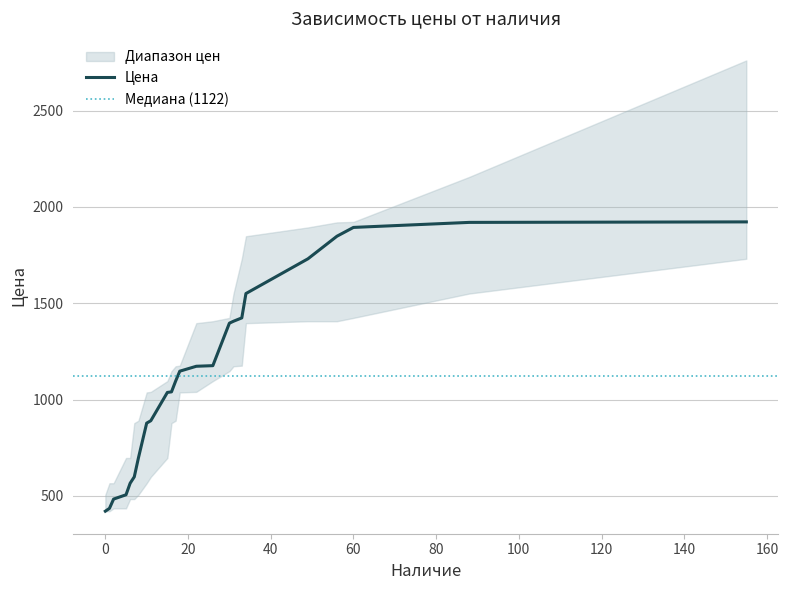

Reading right to left, list all the values displayed in this chart.

Цена: 155=1922.6	88=1920.0	60=1894.0	56=1848.1	49=1731.1	34=1550.7	33=1424.2	31=1406.9	30=1396.9	26=1176.3	22=1173.2	18=1147.6	17=1096.1	16=1040.3	15=1037.3	11=890.5	10=878.0	8=697.1	7=599.0	6=565.9	5=505.9	2=483.7	1=435.4	0=420.8
Цена верх: 155=2760.9	88=2156.2	60=1922.6	56=1920.0	49=1894.0	34=1848.1	33=1731.1	31=1550.7	30=1424.2	26=1406.9	22=1396.9	18=1176.3	17=1173.2	16=1147.6	15=1096.1	11=1040.3	10=1037.3	8=890.5	7=878.0	6=697.1	5=697.1	2=565.9	1=565.9	0=505.9
Цена низ: 155=1731.1	88=1550.7	60=1424.2	56=1406.9	49=1406.9	34=1396.9	33=1176.3	31=1173.2	30=1147.6	26=1096.1	22=1040.3	18=1037.3	17=890.5	16=878.0	15=697.1	11=599.0	10=565.9	8=505.9	7=483.7	6=483.7	5=435.4	2=435.4	1=420.8	0=420.8